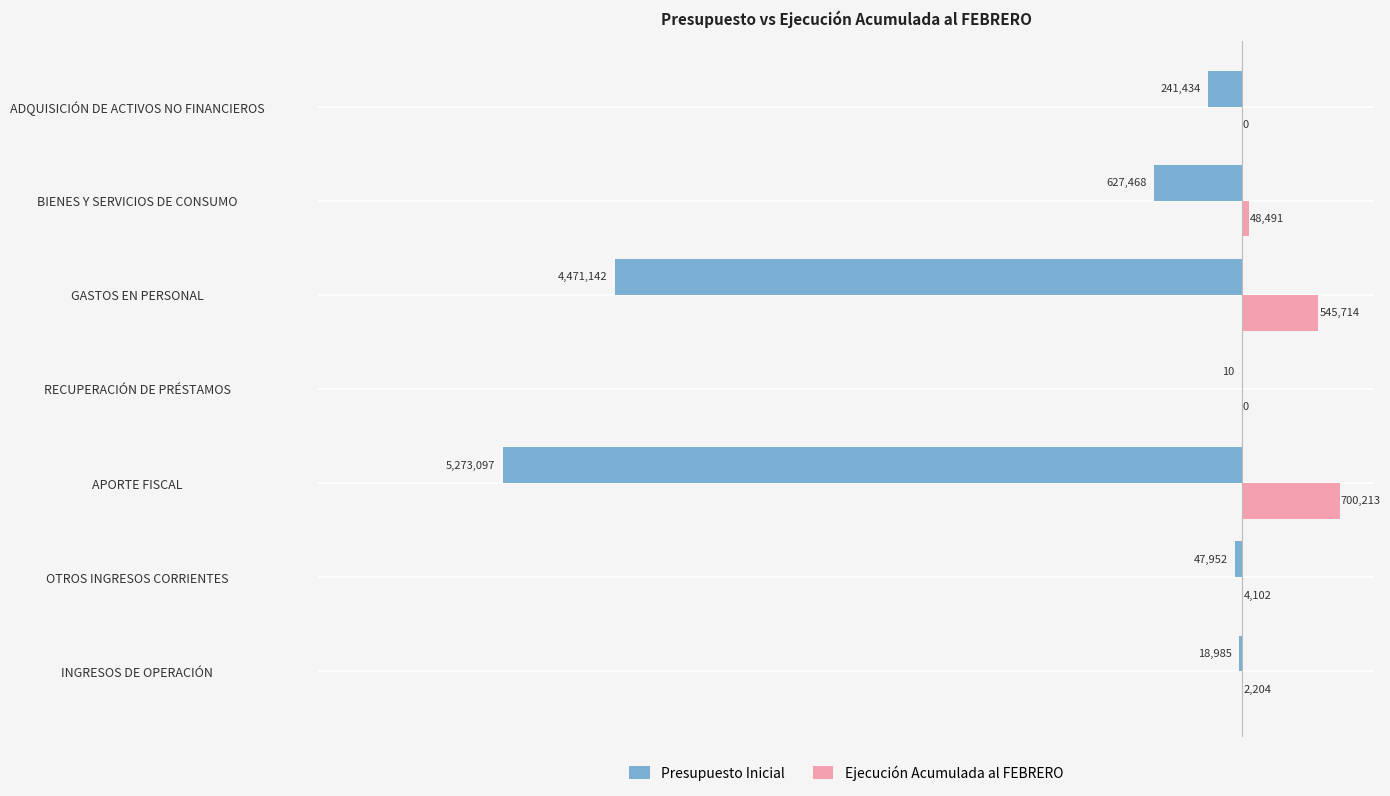

What are all the series names shown in the legend?

Presupuesto Inicial, Ejecución Acumulada al FEBRERO